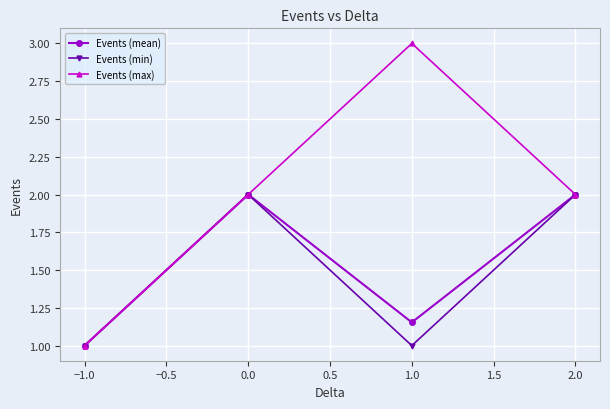

Which series has the widest spread of values?

Events (max)